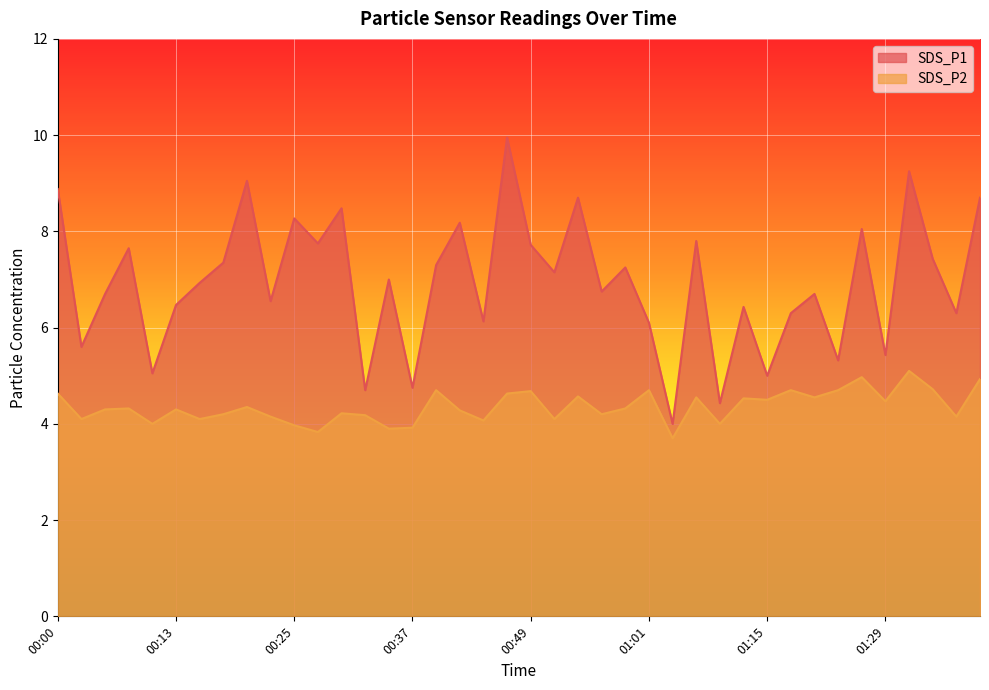

At 00:54, list the series in order from largest to smallest.

SDS_P1, SDS_P2